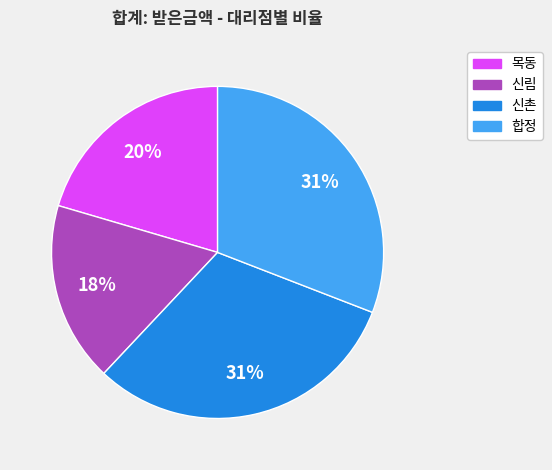

Does any single category account for the majority?

No